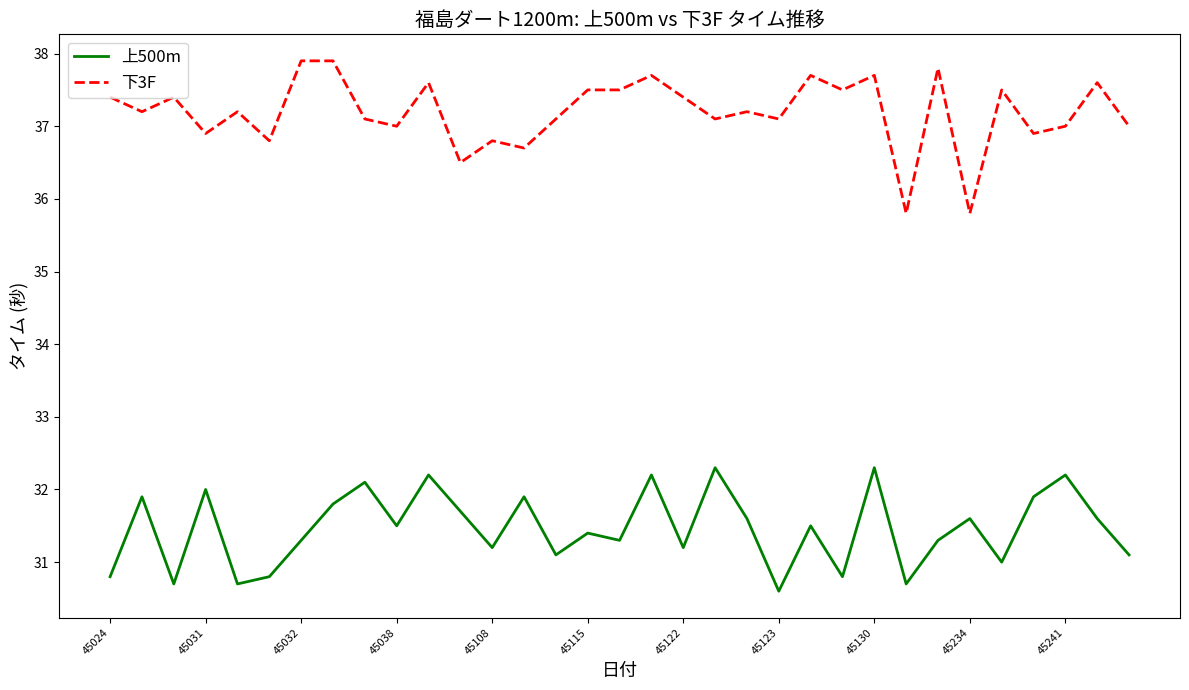

What is the difference between the maximum and minimum values in the 上500m series?

1.7